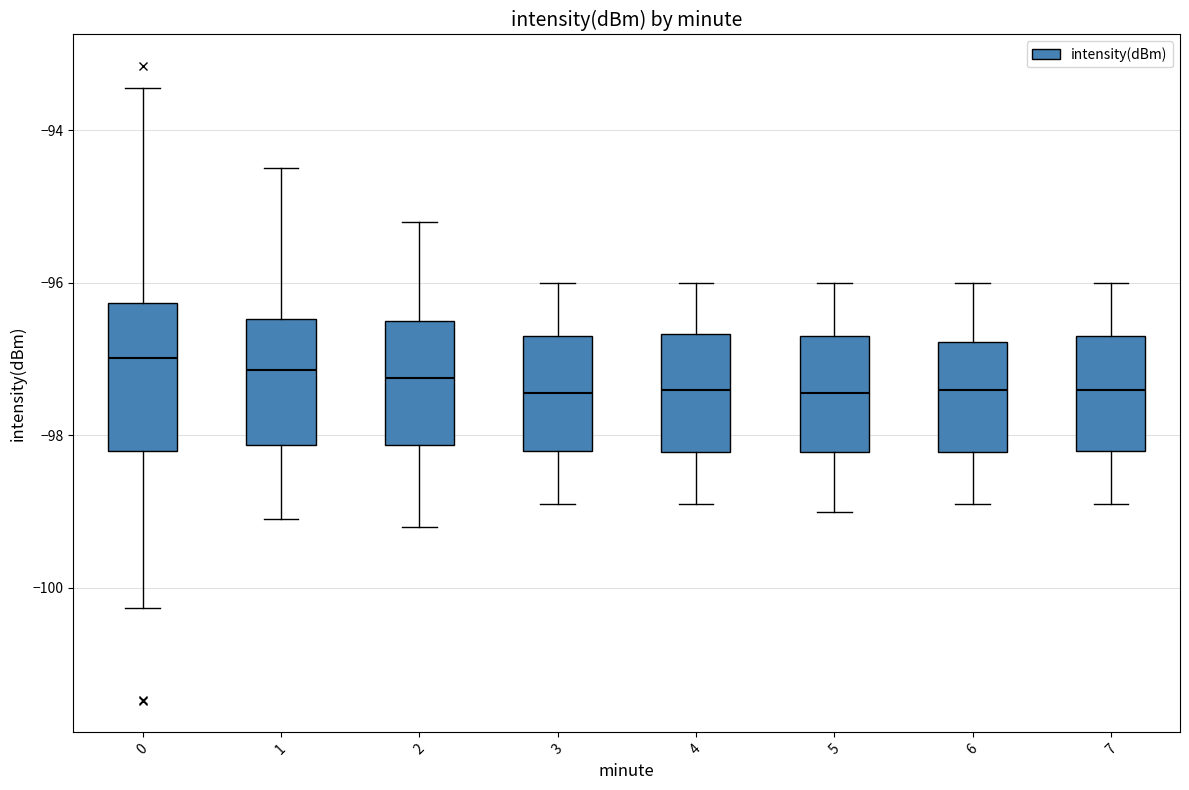

Where is the lower edge of the box at x = 0 on the y-axis? The values are not printed on the chart, so give them approximately, as read against the axis.

-98.2